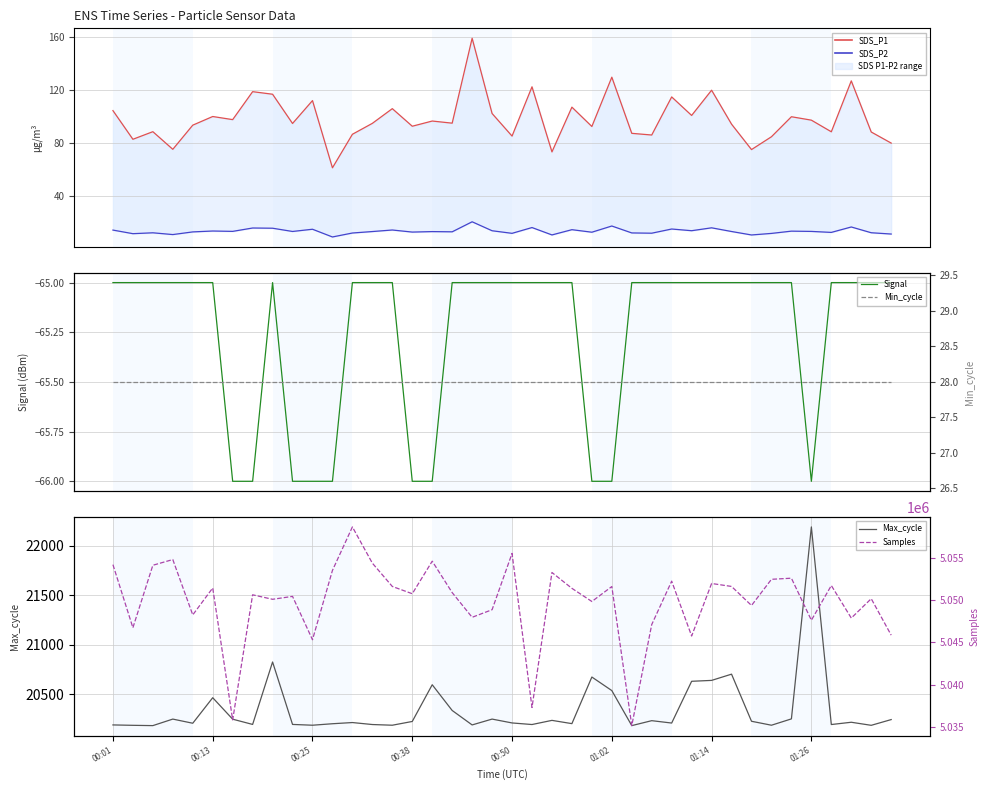

Reading left to right, list all the values displayed in this chart.

SDS_P1: 104.5	83.0	88.7	75.4	93.6	100.1	97.7	118.7	116.8	94.8	112.0	61.5	86.7	94.9	106.0	92.8	96.7	95.1	158.8	102.3	85.4	122.4	73.5	107.1	92.6	129.6	87.4	86.2	114.8	100.9	119.8	94.3	75.2	84.9	99.9	97.3	88.6	126.8	88.4	80.1
SDS_P2: 14.8	12.1	12.7	11.4	13.4	14.1	13.8	16.3	16.2	13.7	15.4	9.6	12.6	13.7	14.8	13.3	13.6	13.5	21.0	14.3	12.3	16.7	11.1	15.1	13.2	17.8	12.6	12.4	15.6	14.3	16.5	13.7	11.1	12.3	14.0	13.8	13.0	17.1	12.8	11.8
Signal: -65.0	-65.0	-65.0	-65.0	-65.0	-65.0	-66.0	-66.0	-65.0	-66.0	-66.0	-66.0	-65.0	-65.0	-65.0	-66.0	-66.0	-65.0	-65.0	-65.0	-65.0	-65.0	-65.0	-65.0	-66.0	-66.0	-65.0	-65.0	-65.0	-65.0	-65.0	-65.0	-65.0	-65.0	-65.0	-66.0	-65.0	-65.0	-65.0	-65.0
Max_cycle: 20190.0	20186.0	20183.0	20249.0	20207.0	20465.0	20248.0	20195.0	20826.0	20195.0	20187.0	20202.0	20214.0	20194.0	20187.0	20225.0	20596.0	20336.0	20190.0	20249.0	20210.0	20194.0	20236.0	20203.0	20674.0	20537.0	20183.0	20233.0	20209.0	20631.0	20640.0	20703.0	20227.0	20187.0	20251.0	22191.0	20194.0	20217.0	20186.0	20244.0
Min_cycle: 28.0	28.0	28.0	28.0	28.0	28.0	28.0	28.0	28.0	28.0	28.0	28.0	28.0	28.0	28.0	28.0	28.0	28.0	28.0	28.0	28.0	28.0	28.0	28.0	28.0	28.0	28.0	28.0	28.0	28.0	28.0	28.0	28.0	28.0	28.0	28.0	28.0	28.0	28.0	28.0
Samples: 5054203.0	5046734.0	5054131.0	5054807.0	5048253.0	5051441.0	5035820.0	5050632.0	5050101.0	5050445.0	5045312.0	5053522.0	5058671.0	5054381.0	5051622.0	5050760.0	5054614.0	5050894.0	5047969.0	5048868.0	5055534.0	5037290.0	5053276.0	5051399.0	5049840.0	5051611.0	5035143.0	5047110.0	5052248.0	5045755.0	5051973.0	5051623.0	5049369.0	5052468.0	5052599.0	5047622.0	5051735.0	5047879.0	5050173.0	5045856.0